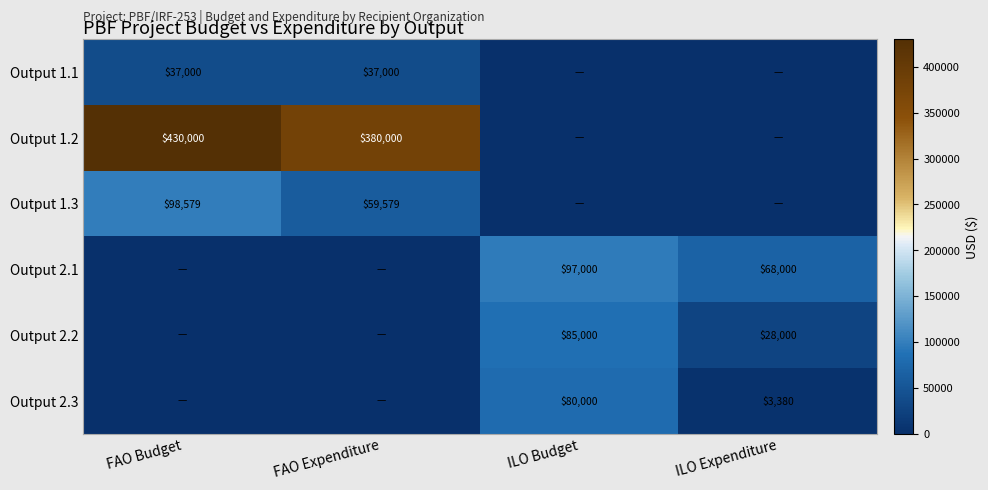

The Output 2.2 series shows 49454 at ILO Expenditure. True or false?

False